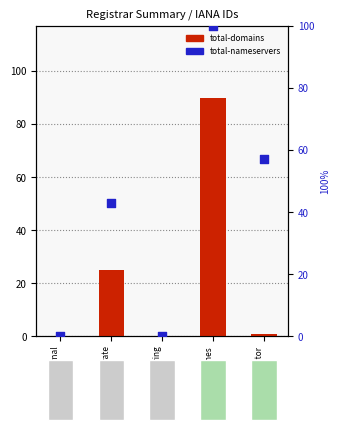

Which series contains the lowest Y value?

total-domains